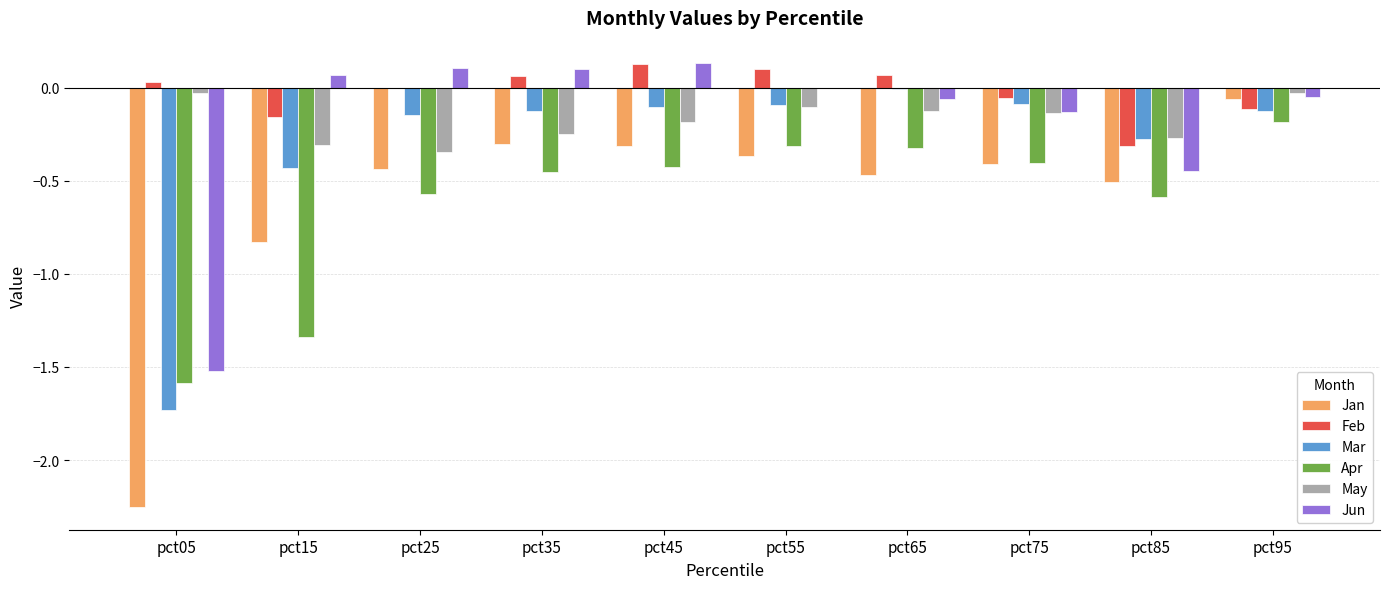

Which category has the highest value in the Mar series?

pct65